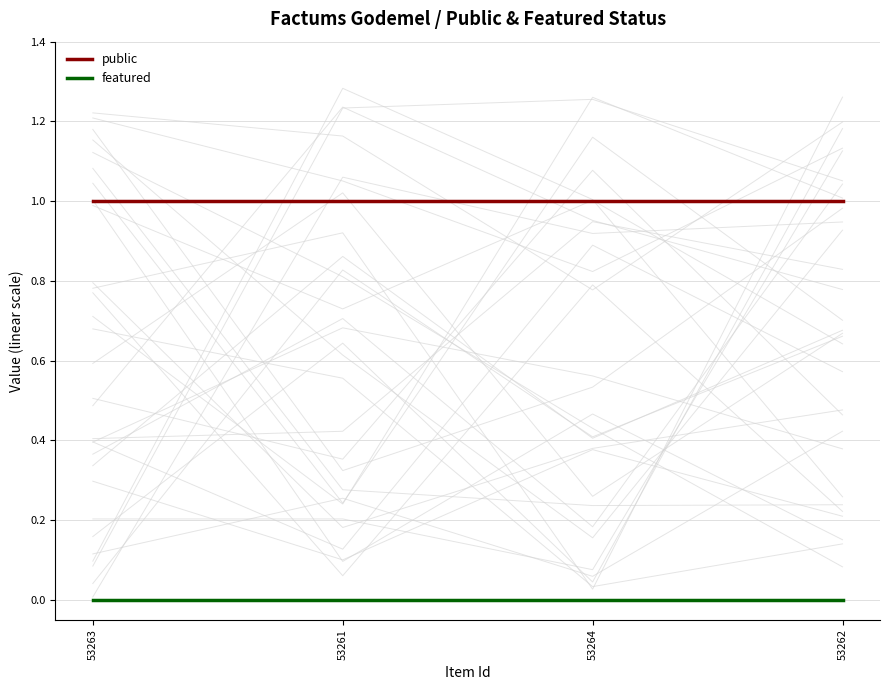

What is the approximate value of public at 53261?

1